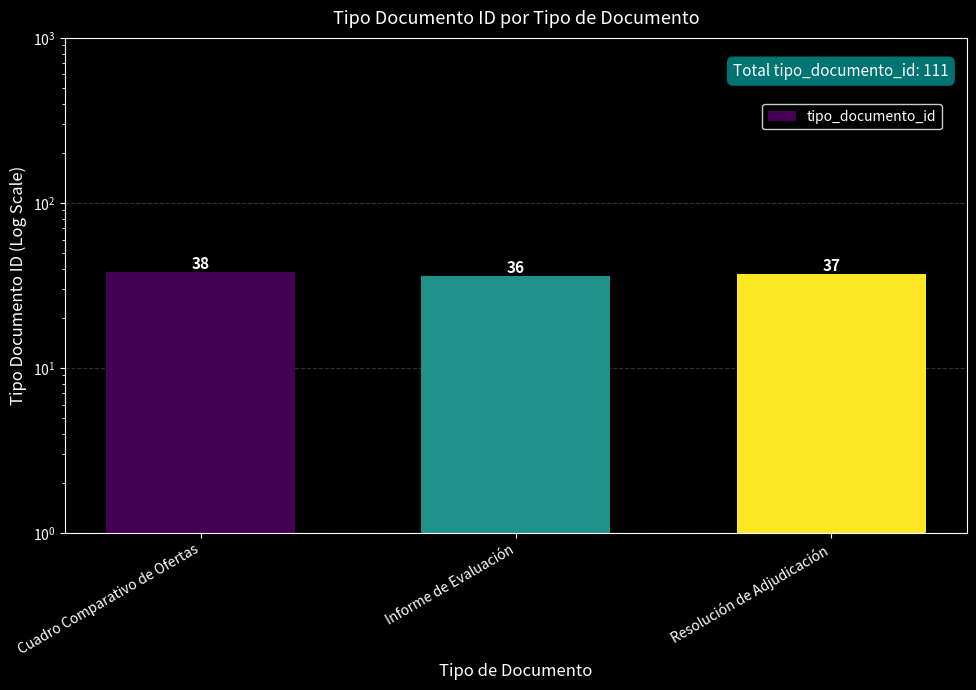

List the labels in order of value, smallest first.

Informe de Evaluación, Resolución de Adjudicación, Cuadro Comparativo de Ofertas